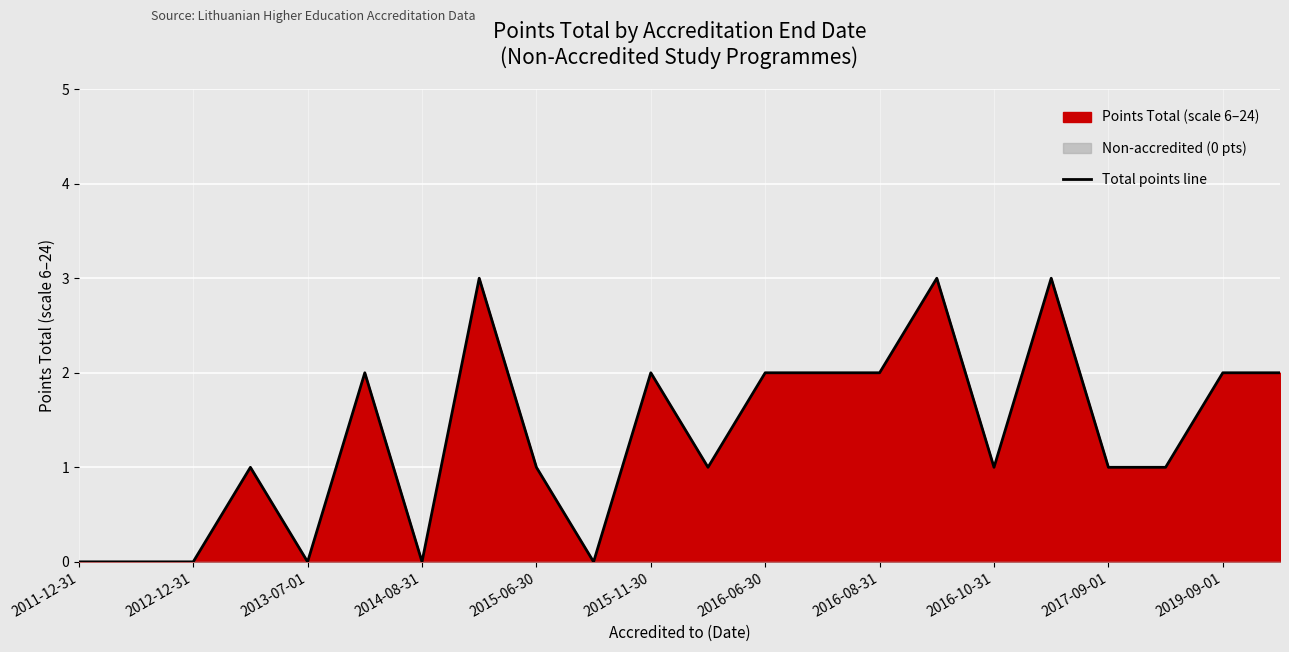

Is it true that Total points line equals 1 at 2016-08-31?

False